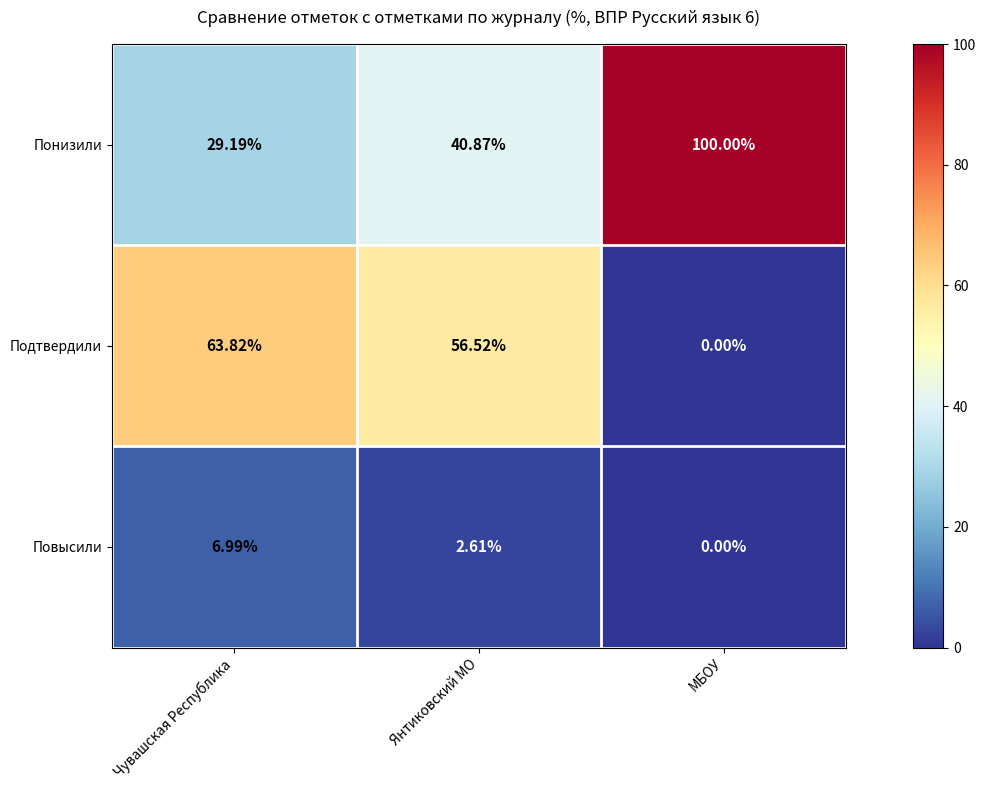

Which category has the highest value across all series?

МБОУ